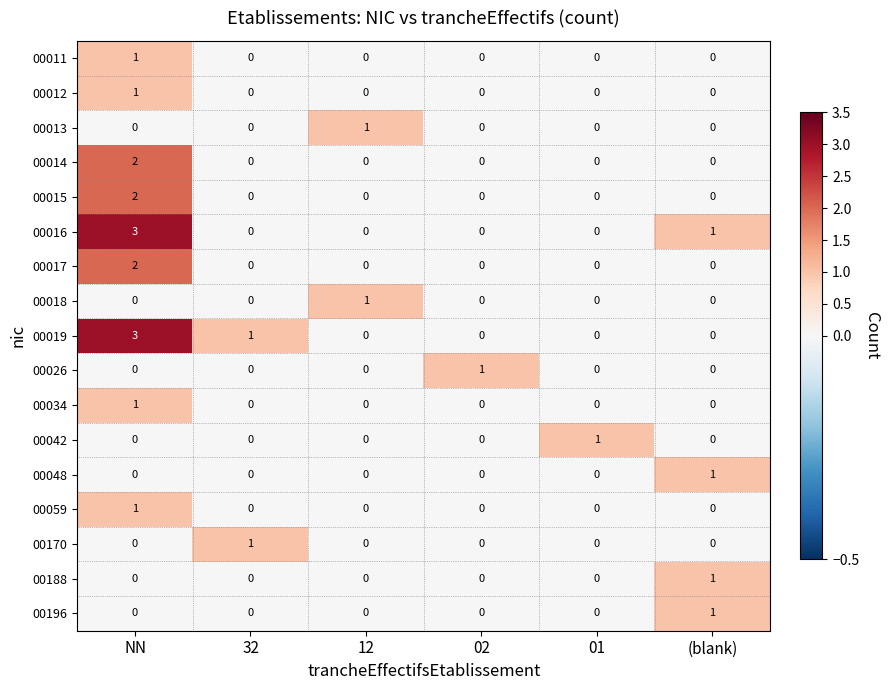

How many 00170 values are between 0 and 1?

6